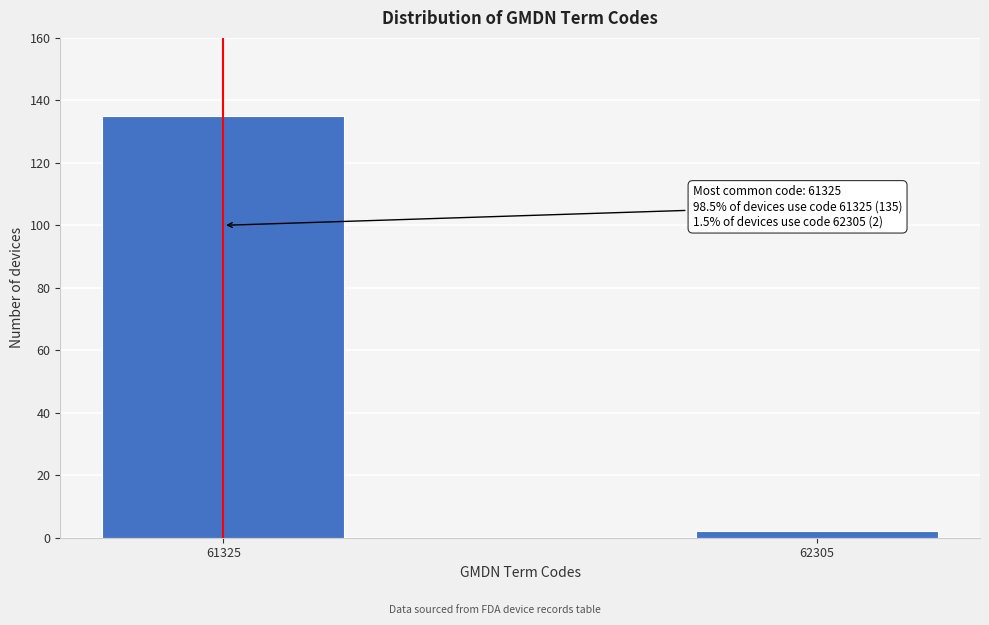

Reading left to right, what are all the values shown in this chart?

61325=135	62305=2